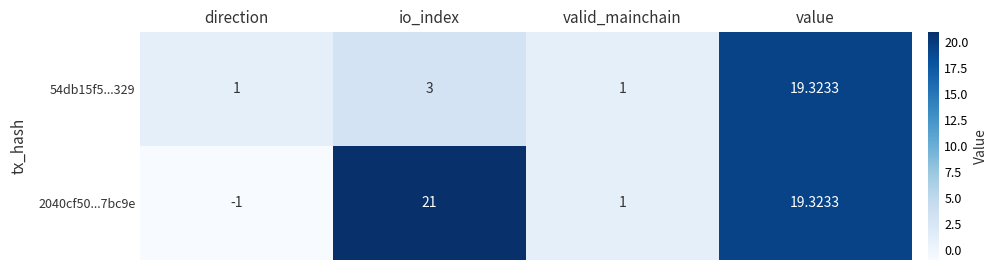

List the labels in order of 2040cf50...7bc9e value, largest first.

io_index, value, valid_mainchain, direction